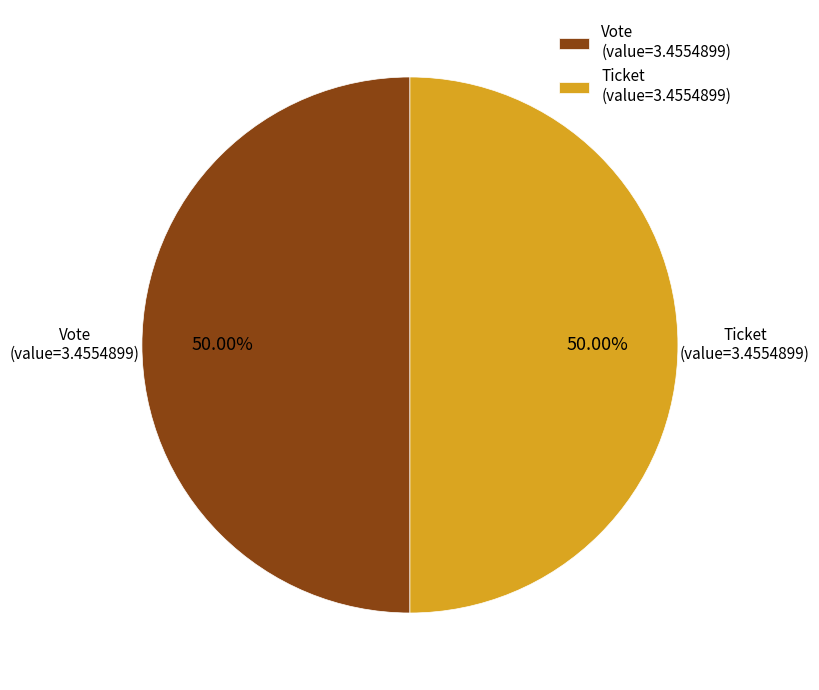

Combined, do Ticket (value=3.4554899) and Vote (value=3.4554899) account for over 50%?

Yes